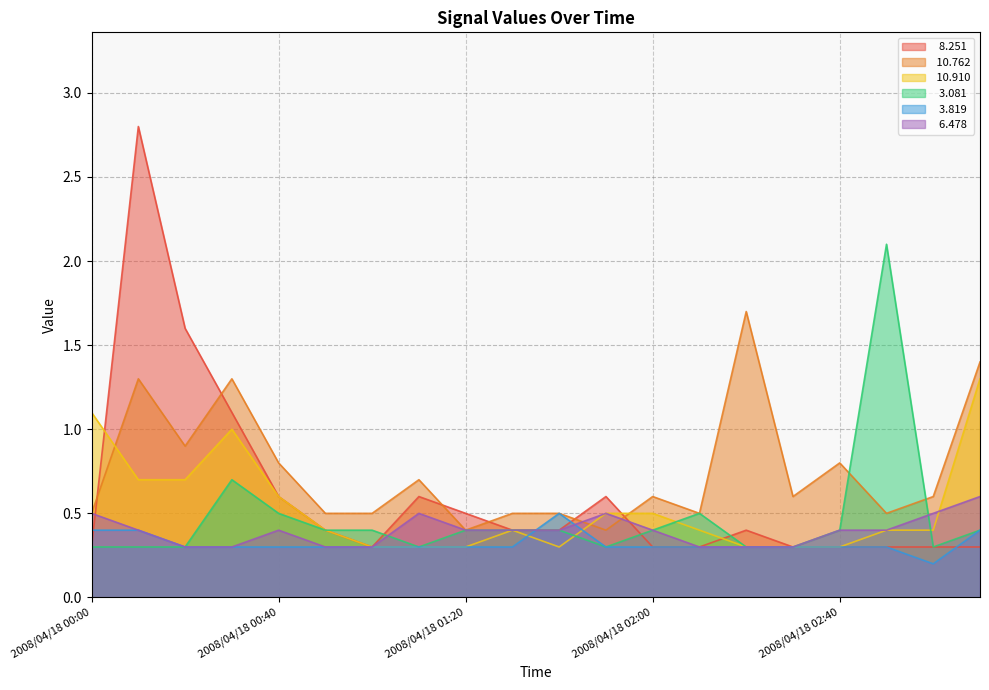

Which category has the lowest value in the  10.762 series?

2008/04/18 01:20